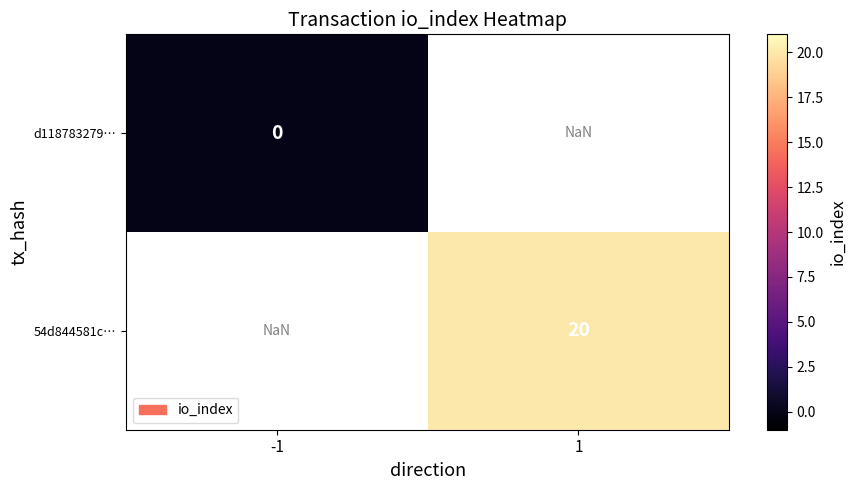

How many categories are shown in the chart?

2